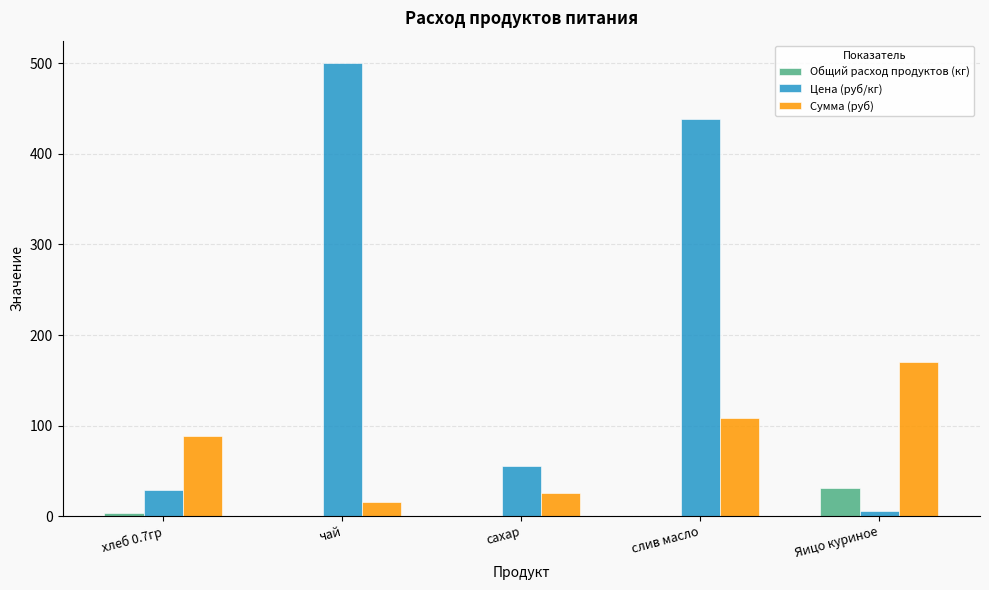

At which category is the sum across all series the highest?

слив масло